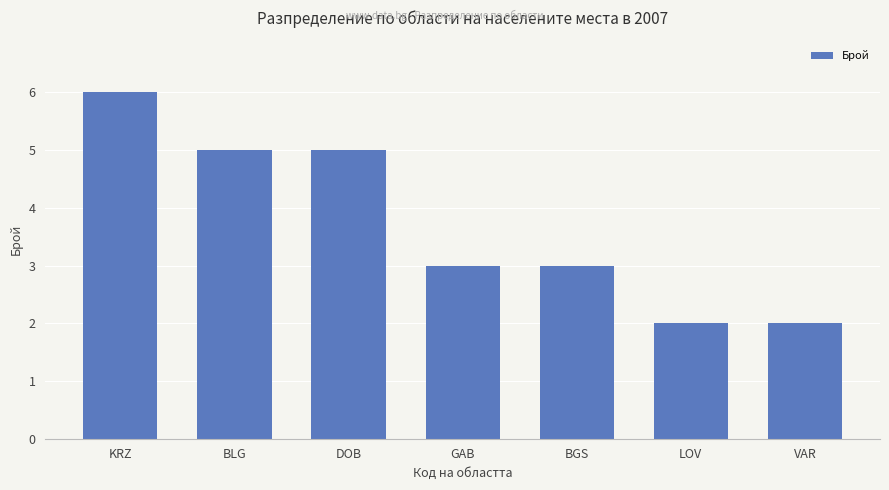

Count the number of data series in this chart.

1